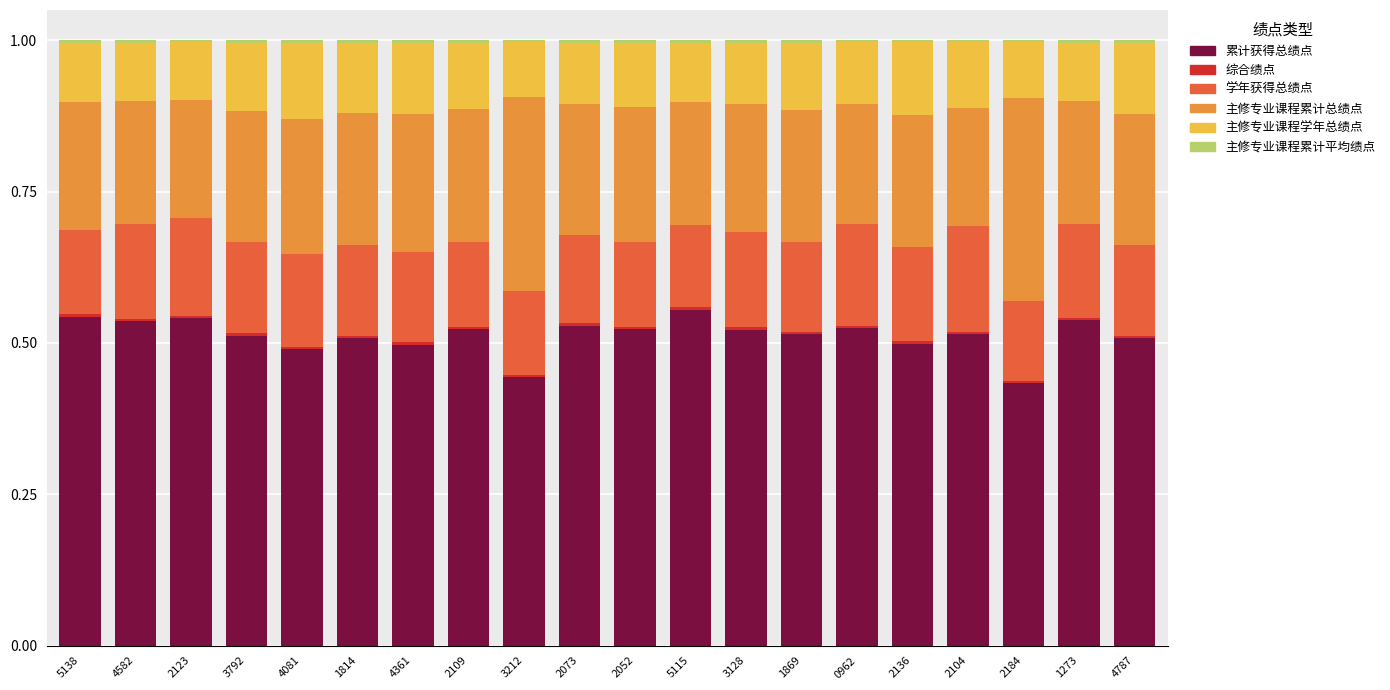

Is it true that 累计获得总绩点 equals 0.9 at 2123?

False